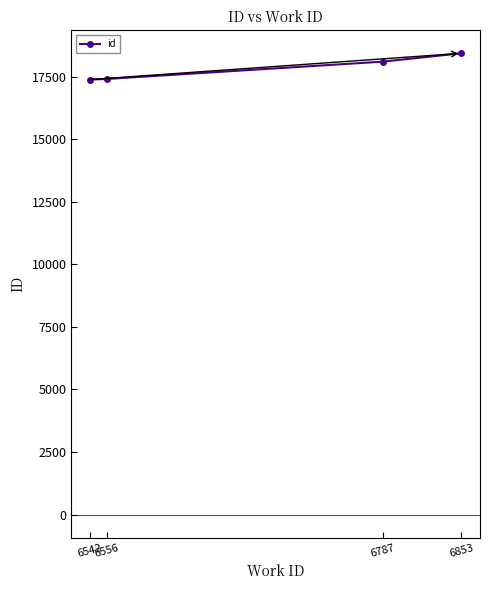

What is the sum of all values?

71310